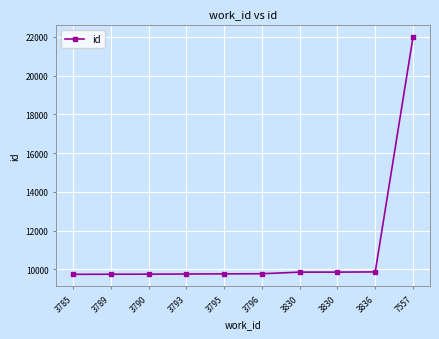

Count the number of data series in this chart.

1